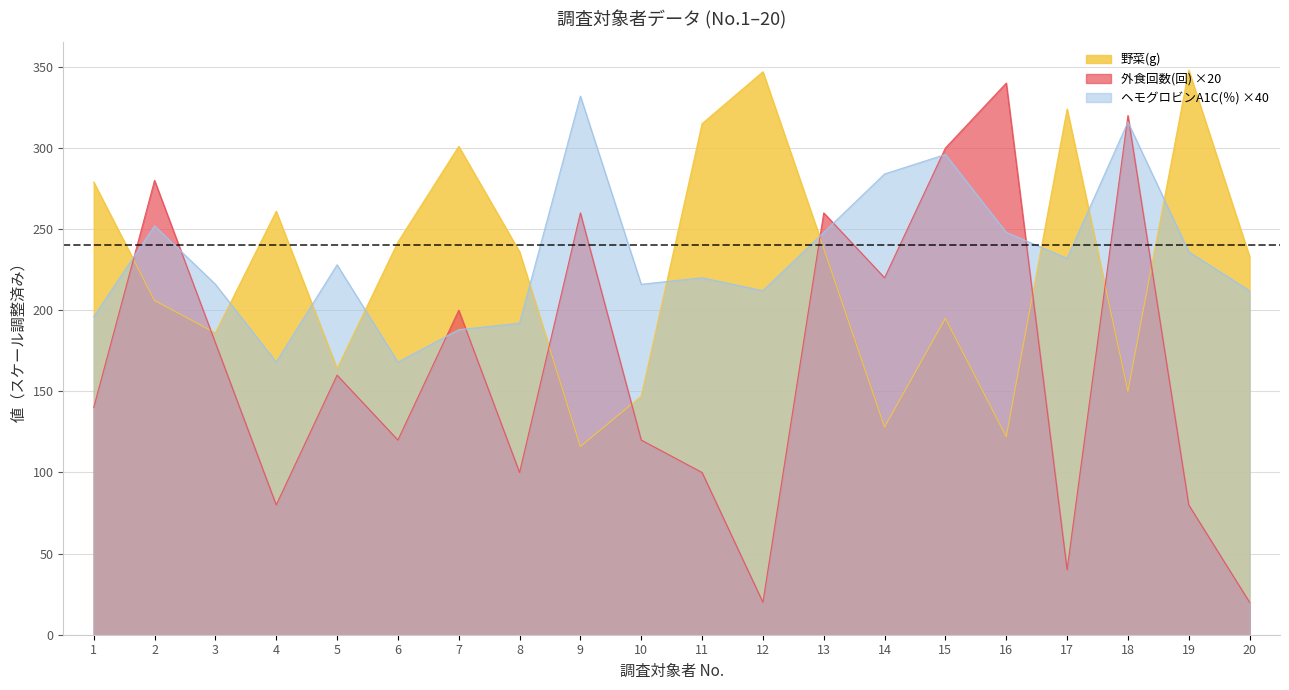

What is the value of the ヘモグロビンA1C(％) point at the 10th from the left?

216